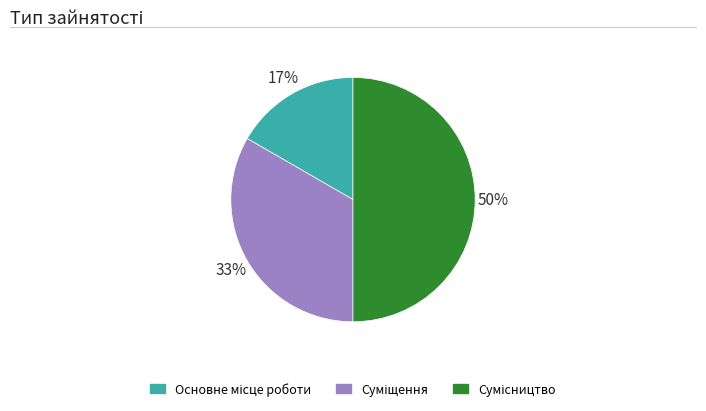

How many segments does this pie chart have?

3